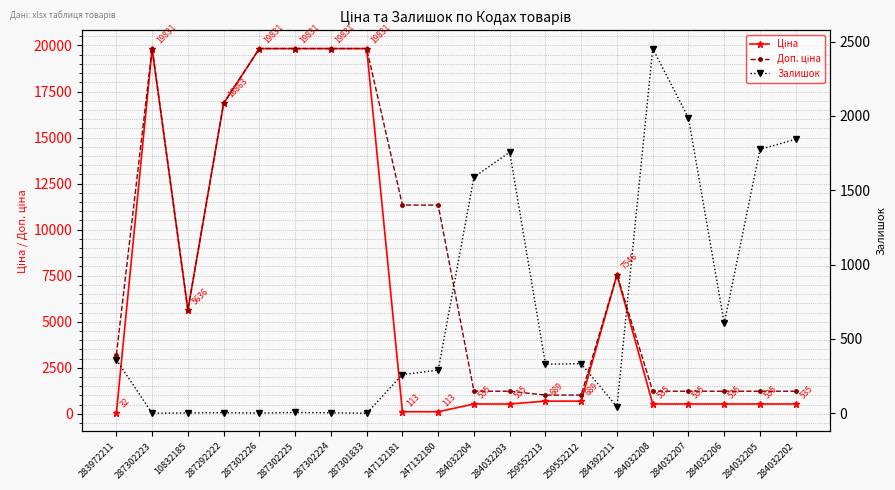

What is the minimum value for Доп. ціна?

1017.8